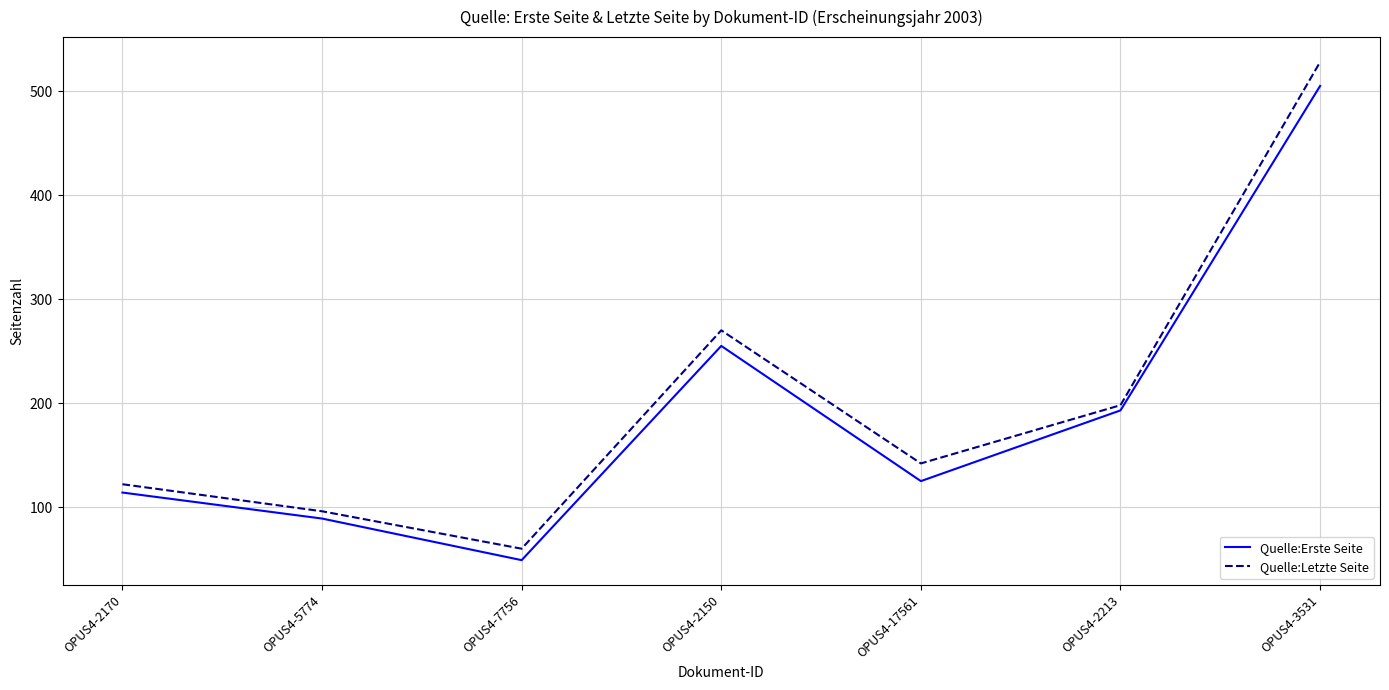

Rank the series at OPUS4-17561 from highest to lowest value.

Quelle:Letzte Seite, Quelle:Erste Seite